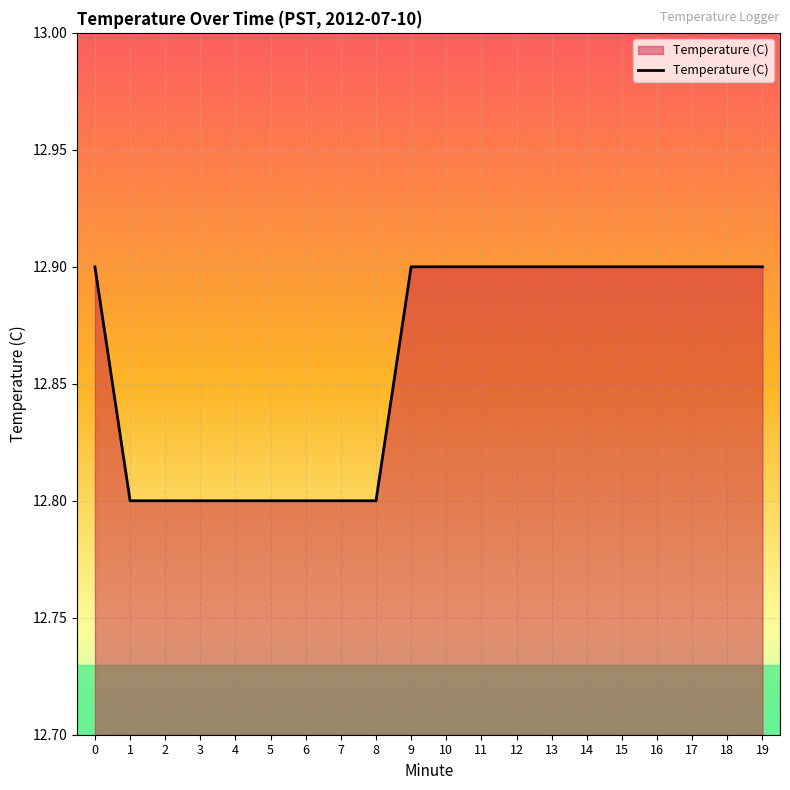

How many lines are shown in the chart?

1